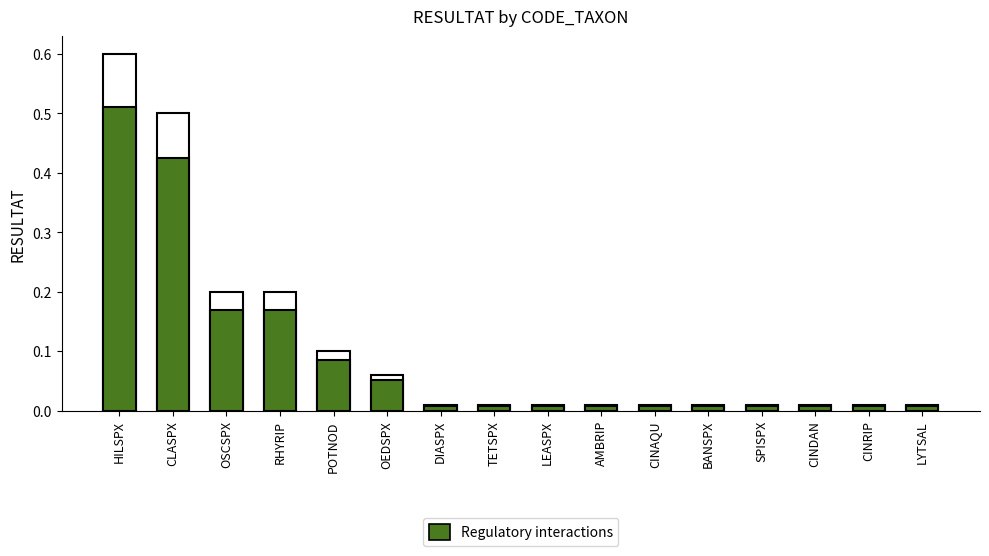

Which series changed the most between RHYRIP and BANSPX?

Total RESULTAT